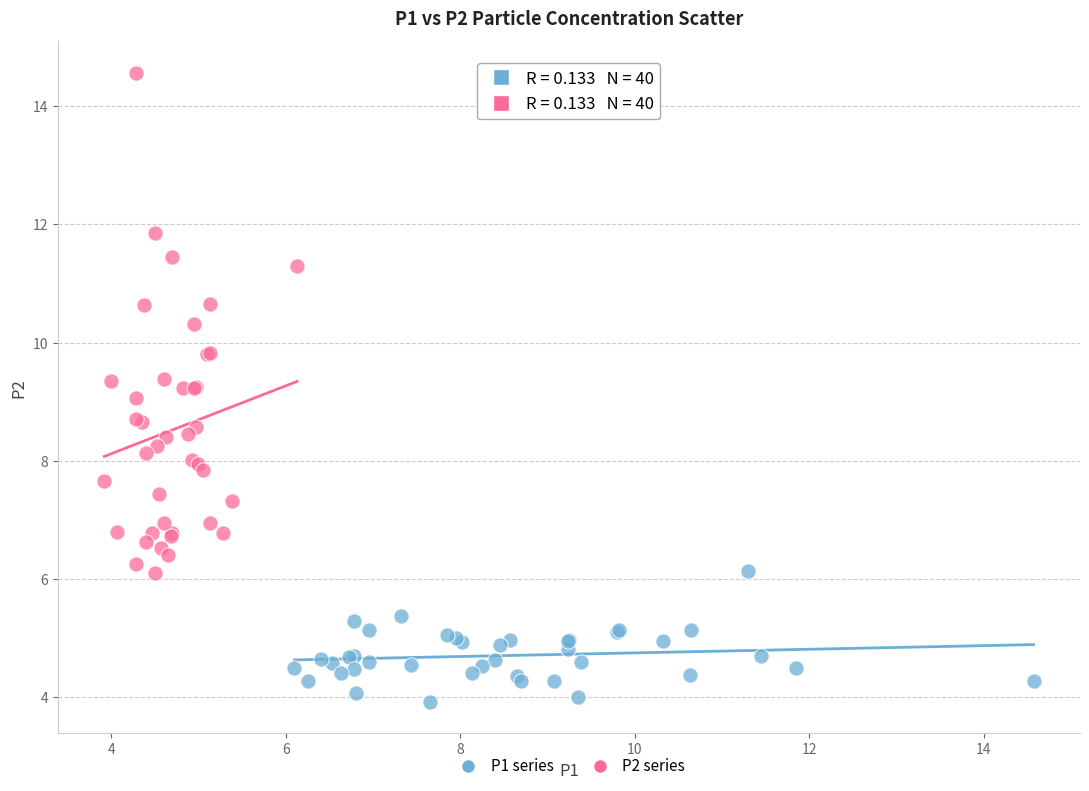

Which series has the widest spread of Y values?

P2 series